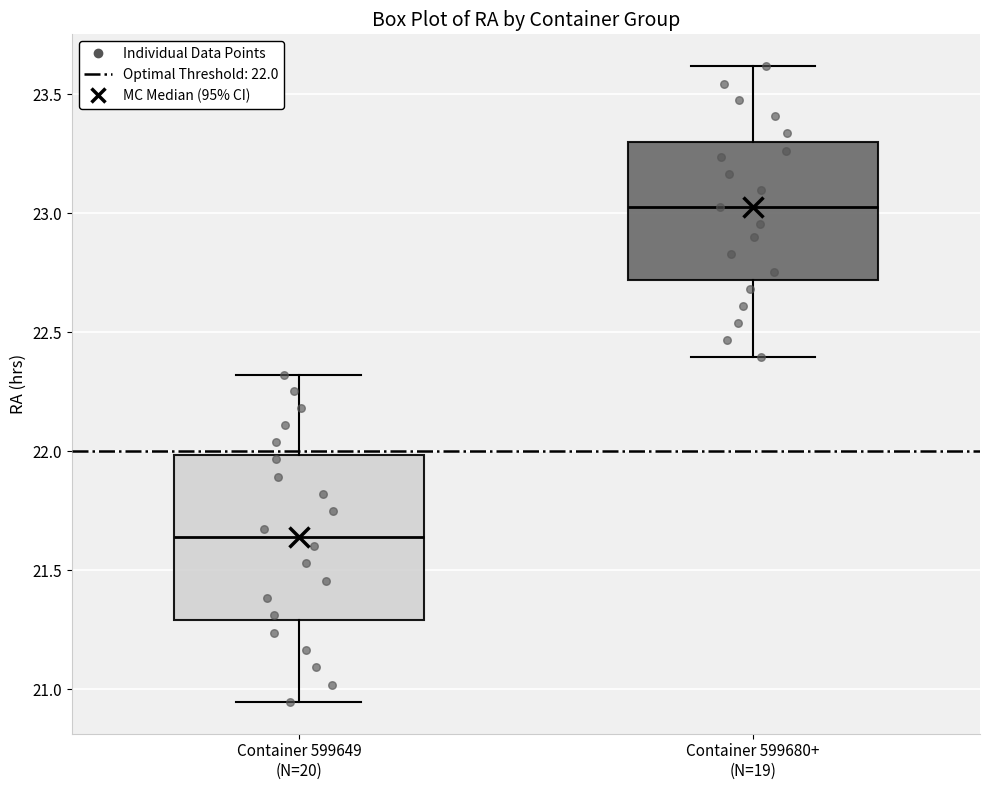

Reading left to right, read every box against the y-axis: the position of its median line, the range the box covers, and the ends of its whiskers. The values are not printed on the chart, so give them approximately, as read against the axis.

Container 599649 (N=20): median 21.65, box 21.30 to 22.00, whiskers 20.95 to 22.30
Container 599680+ (N=19): median 23.05, box 22.70 to 23.30, whiskers 22.40 to 23.60